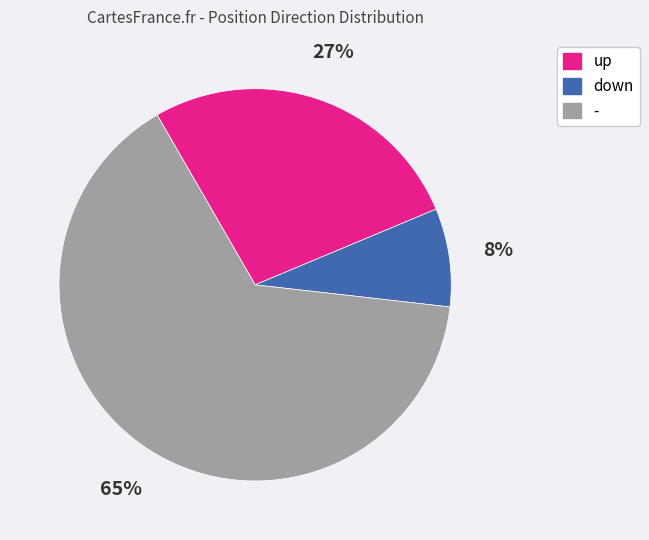

To the nearest percent, what is the average slice percentage?

33%